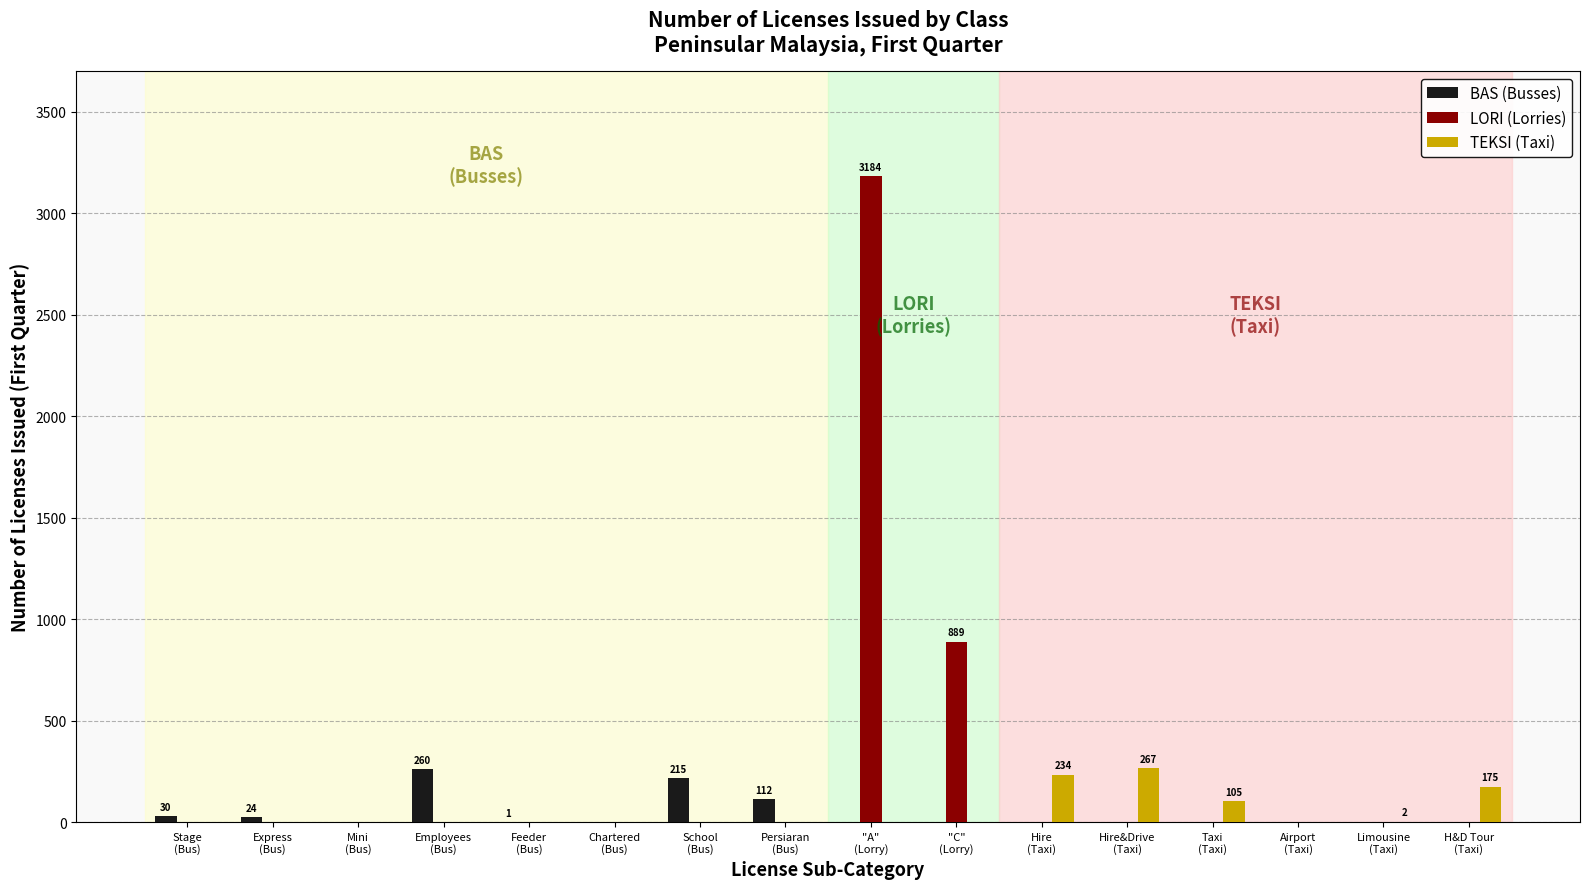

What is the sum of all LORI (Lorries) values?

4073